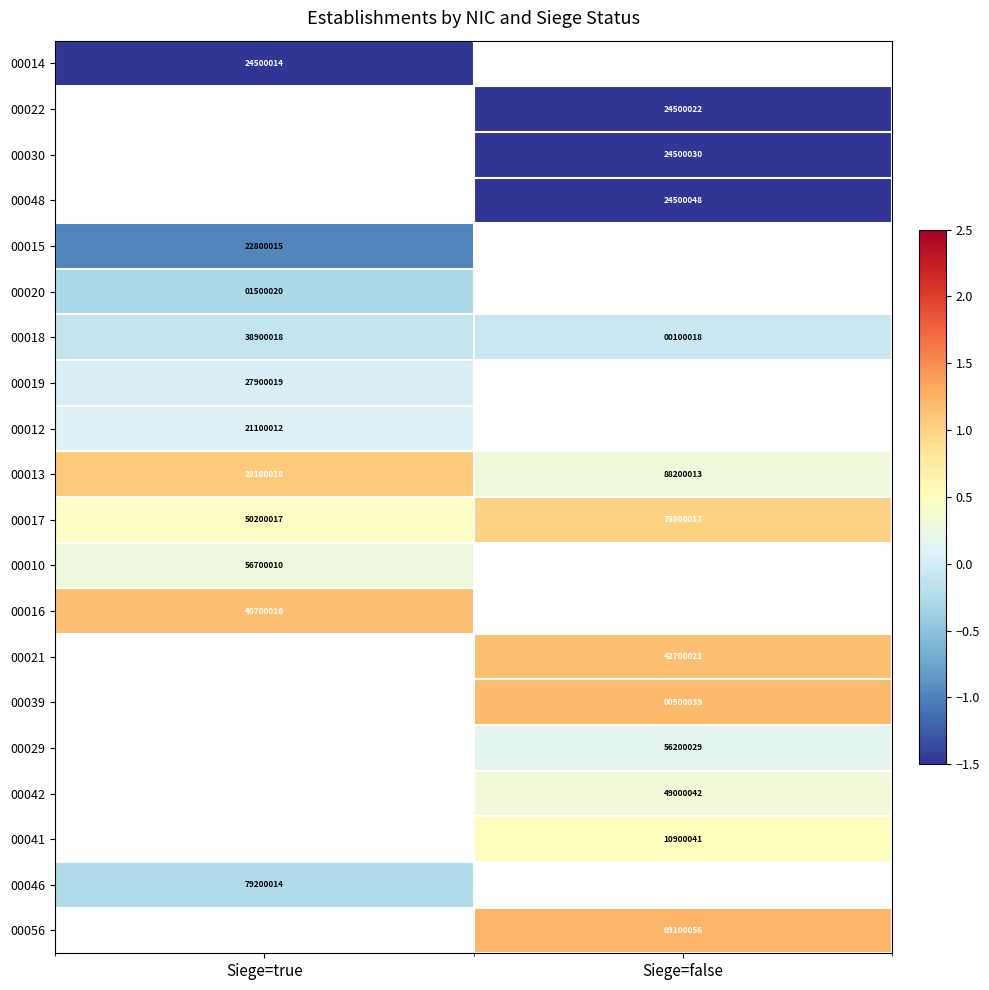

Count the number of data series in this chart.

20